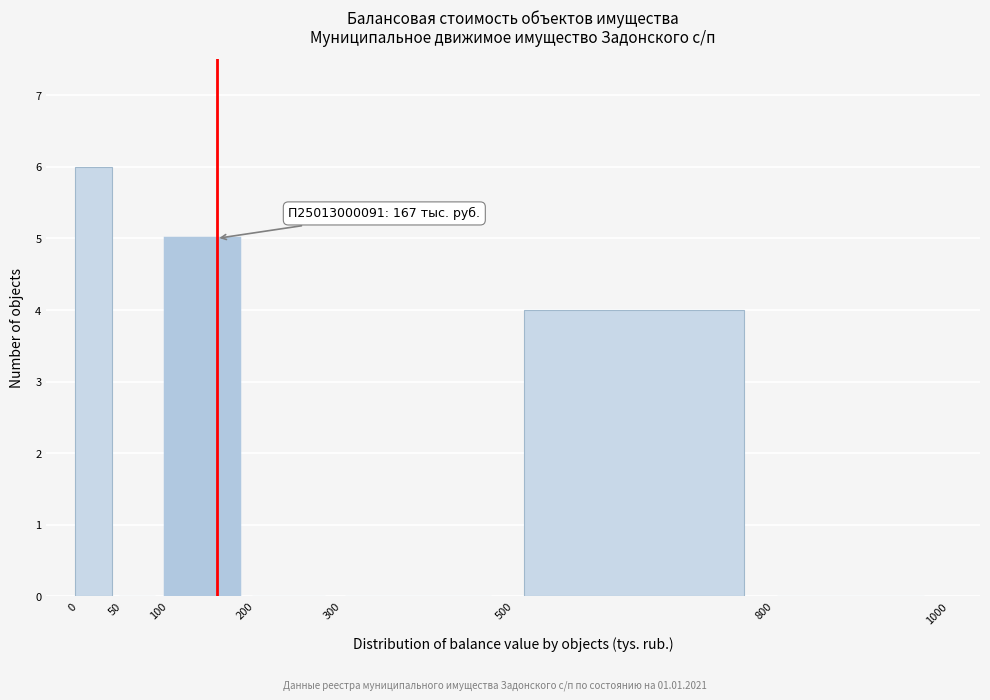

Which range on the x-axis has the tallest bar?

0 to 50